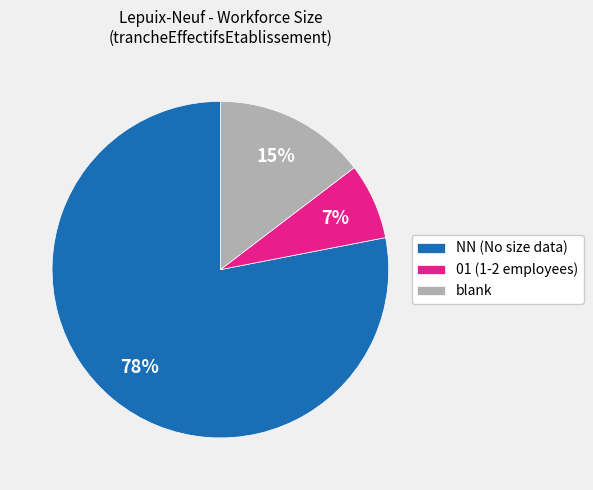

Which category has the biggest portion of the pie?

NN (No size data)